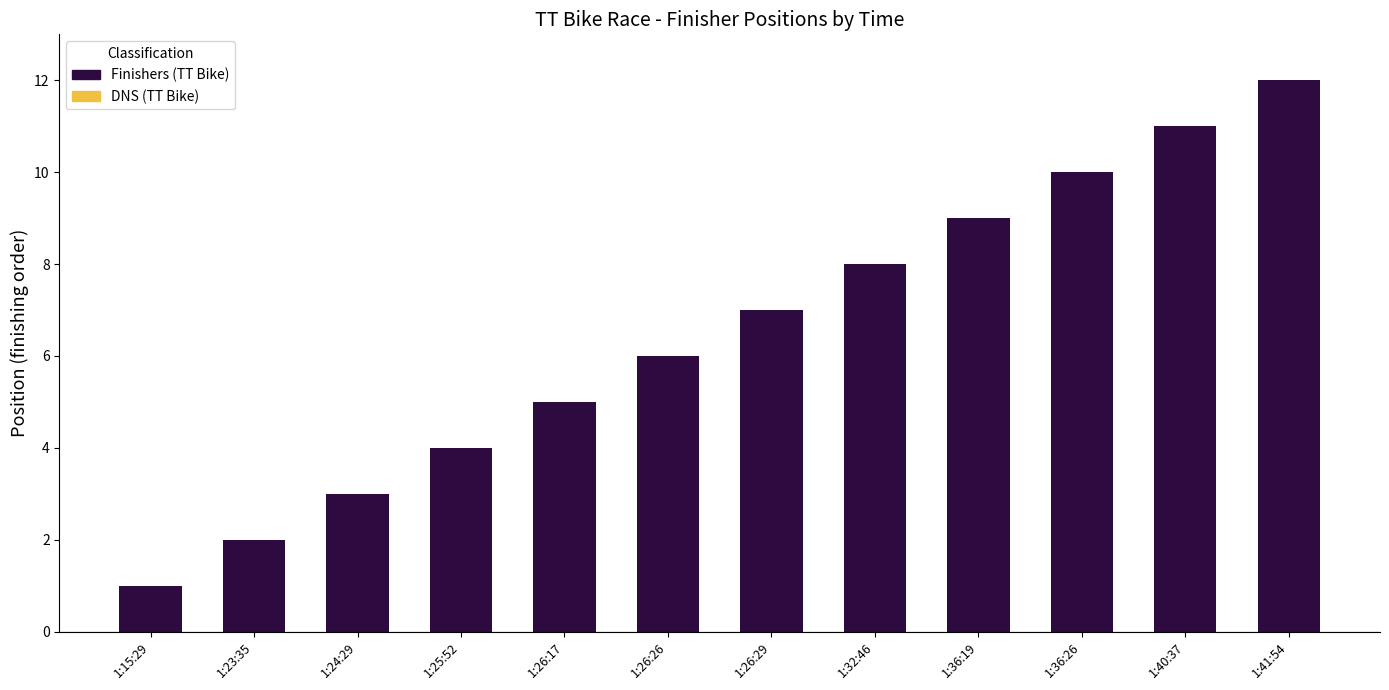

Does the chart contain any negative values?

No